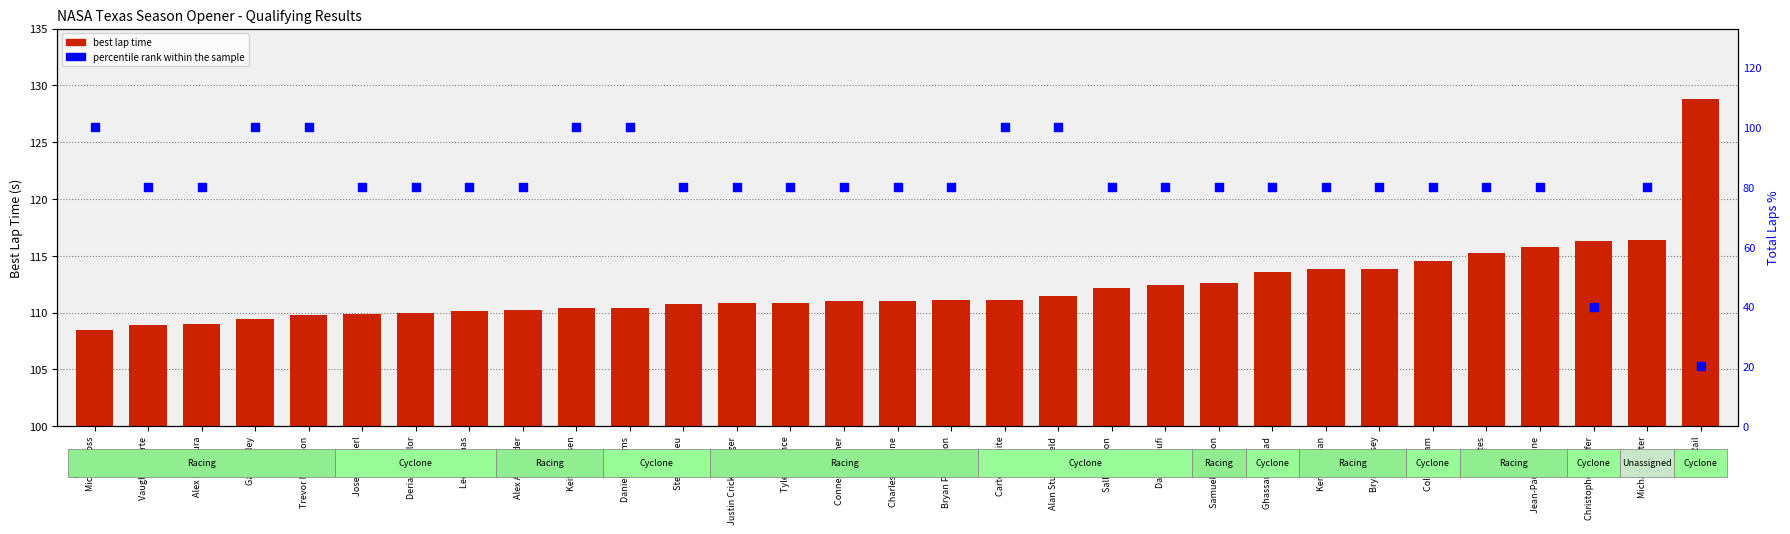

Which series contains the highest Y value?

best lap time